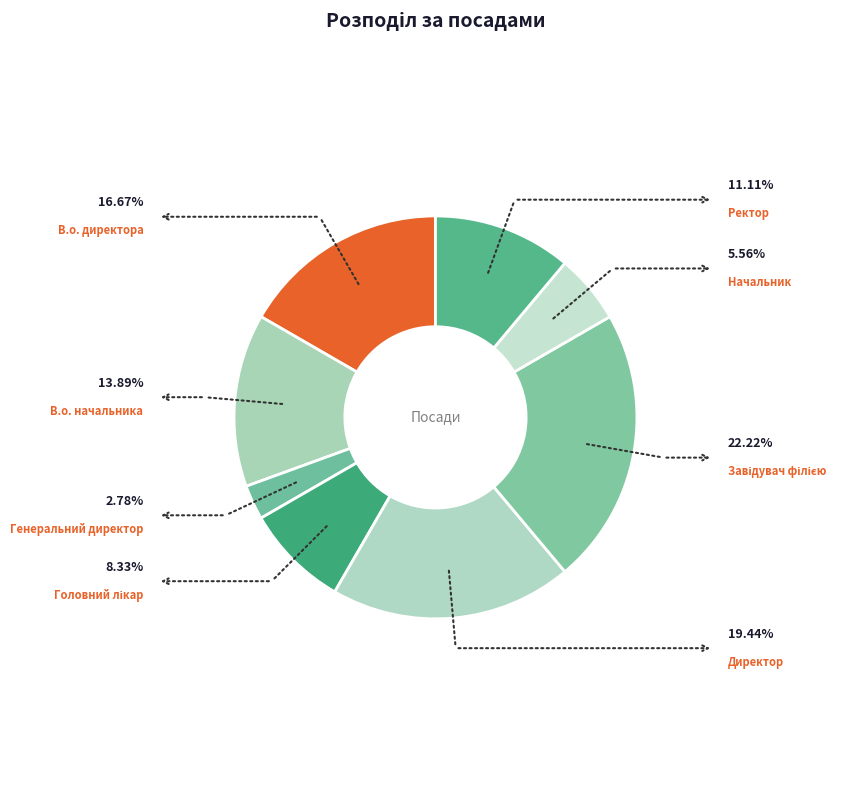

Is there a majority slice in this chart?

No